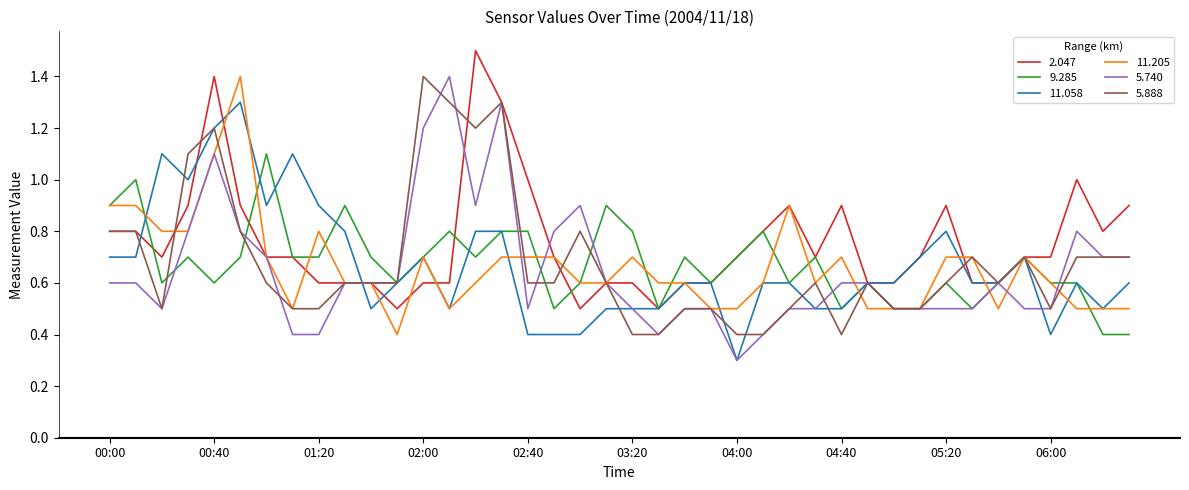

What is the highest value of the 5.888 series?

1.4